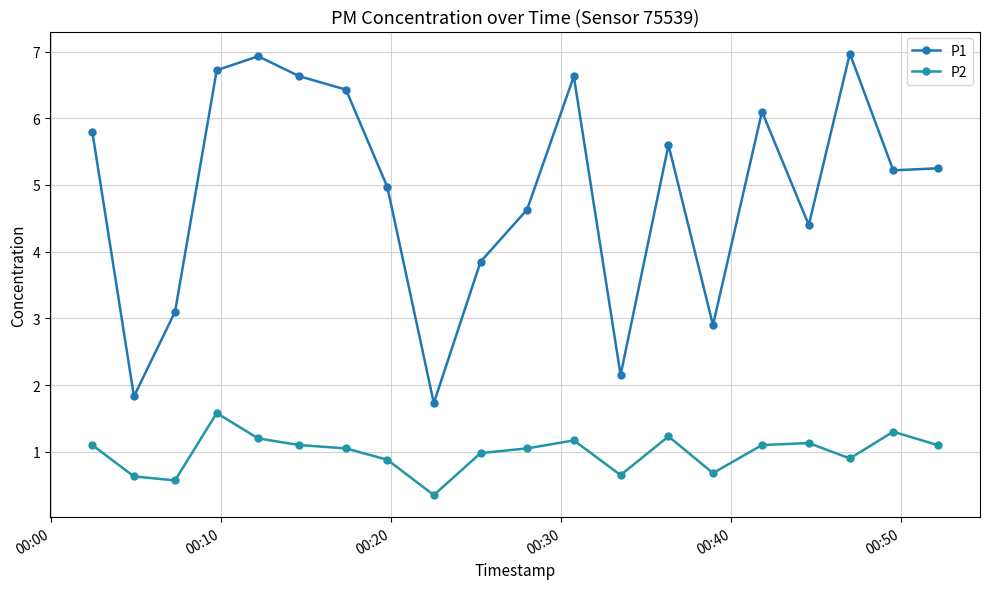

What is the value of the P2 point at the 10th from the left?

1.0